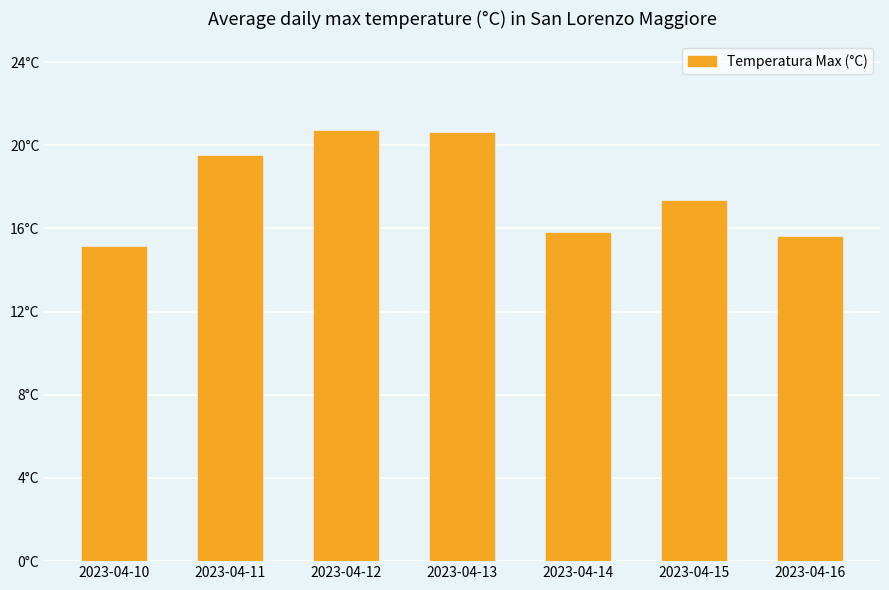

List the labels in order of value, smallest first.

2023-04-10, 2023-04-16, 2023-04-14, 2023-04-15, 2023-04-11, 2023-04-13, 2023-04-12